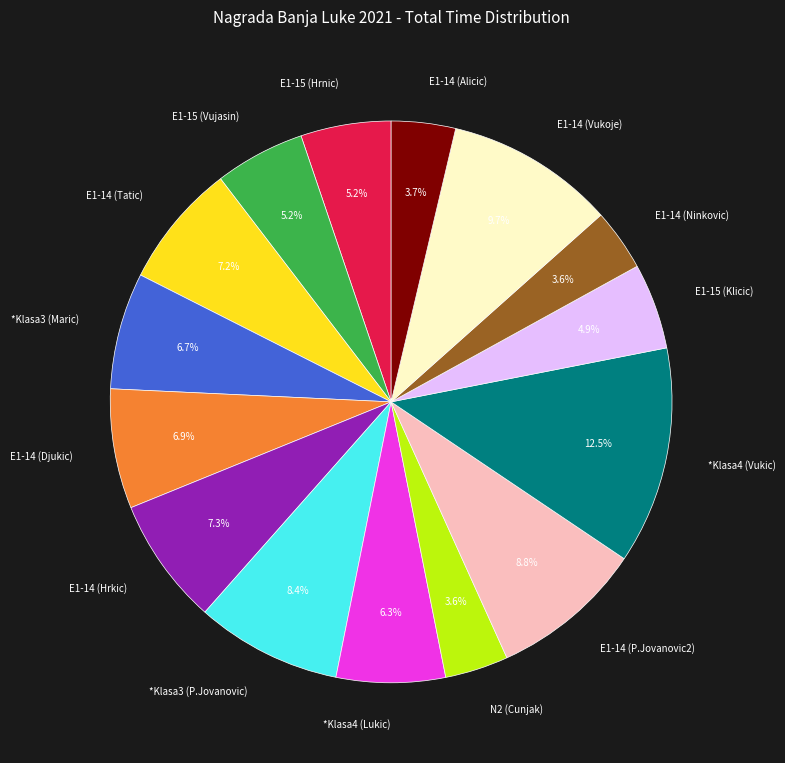

Between *Klasa3 (P.Jovanovic) and E1-14 (Alicic), which is larger?

*Klasa3 (P.Jovanovic)